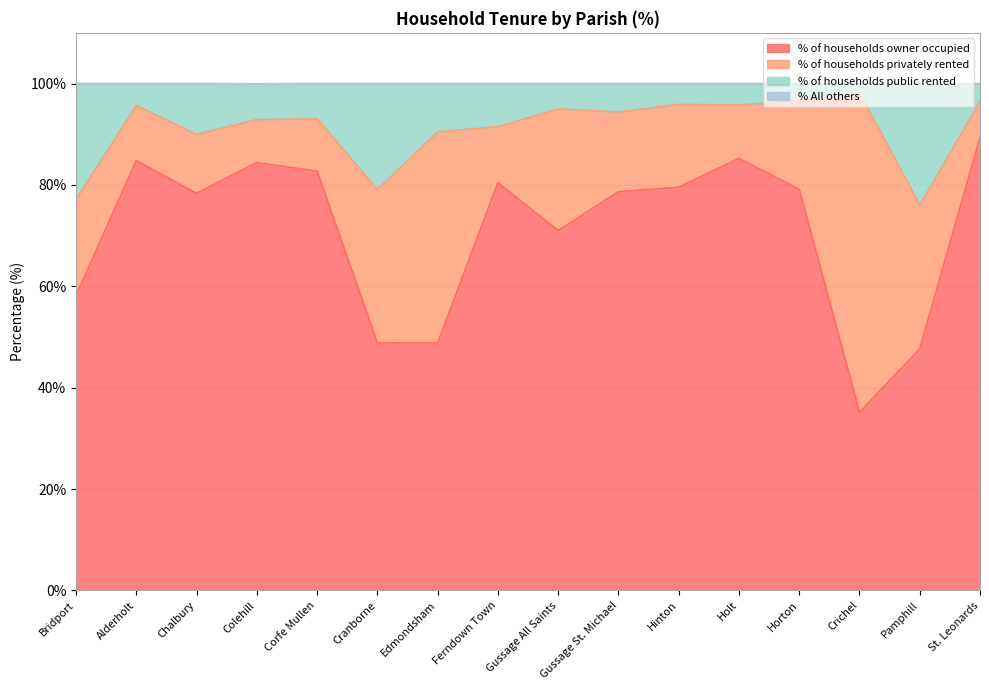

What is the difference between the maximum and minimum values in the % of households public rented series?

22.2